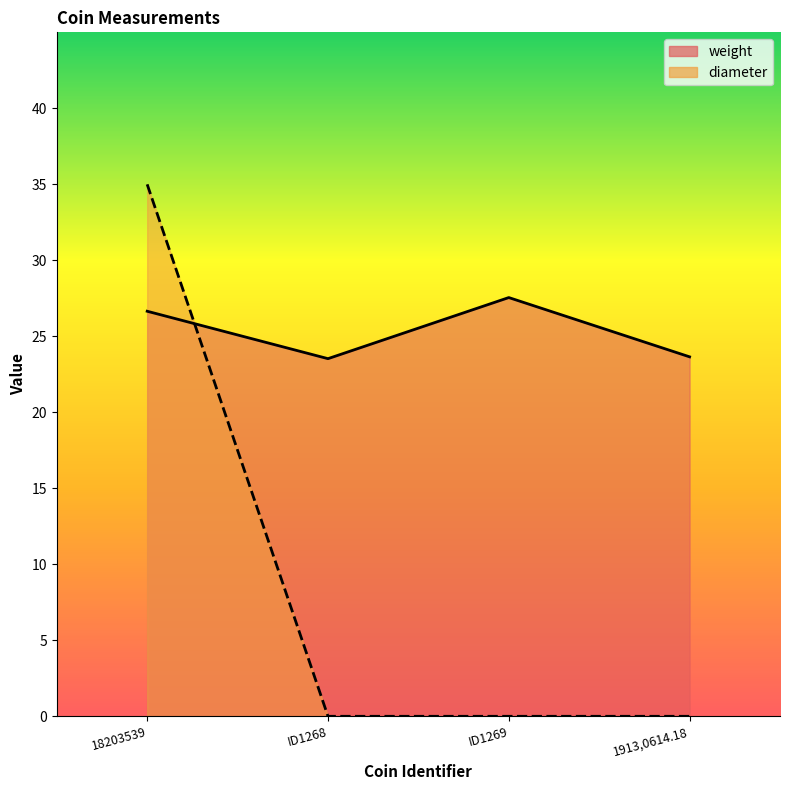

Is the value of weight at 18203539 greater than the value of diameter at 1913,0614.18?

Yes